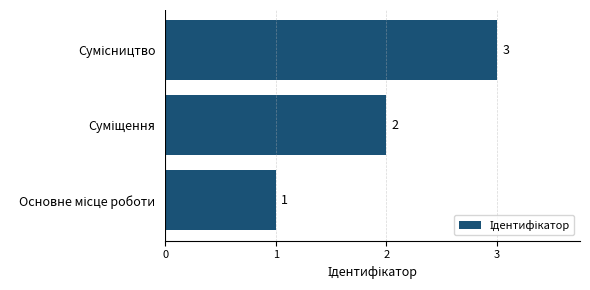

Count the values in the range 1 to 3.

3